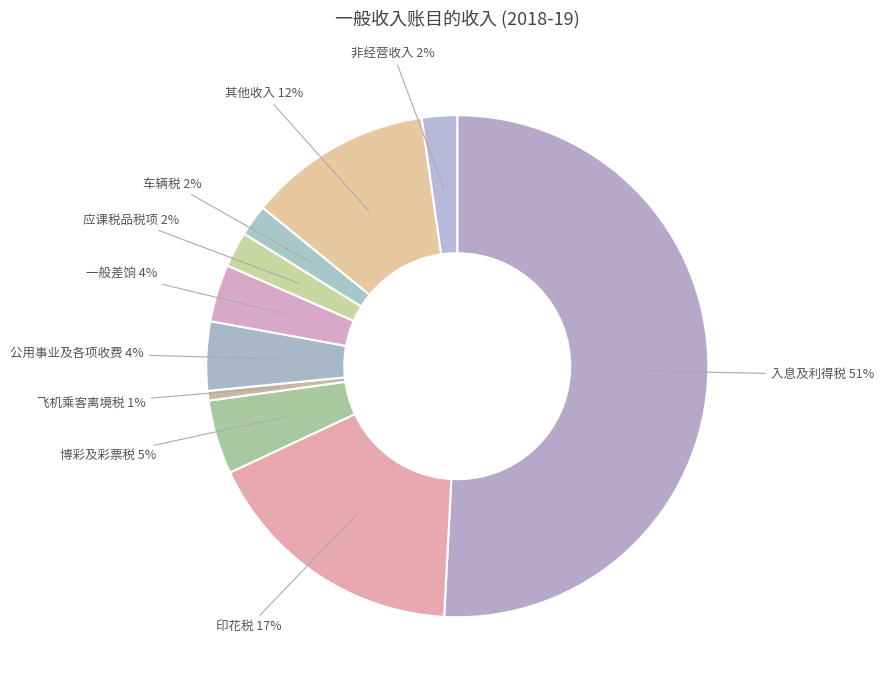

Rank the categories by value from lowest to highest.

飞机乘客离境税, 车辆税, 非经营收入, 应课税品税项, 一般差饷, 公用事业及各项收费, 博彩及彩票税, 其他收入, 印花税, 入息及利得税